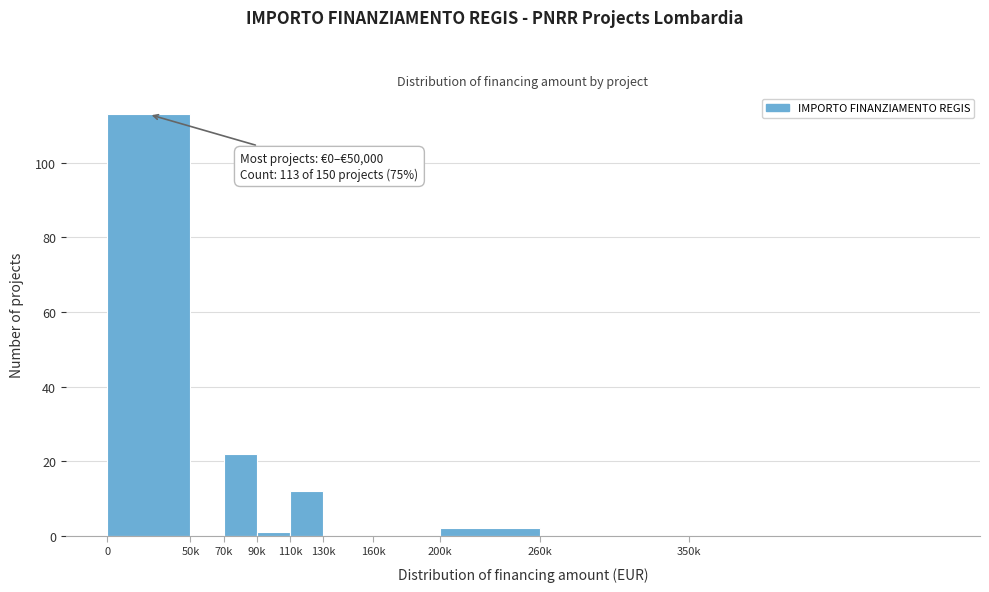

Reading right to left, extract all data points from this chart.

350k=0	260k=0	200k=2	160k=0	130k=0	110k=12	90k=1	70k=22	50k=0	0=113